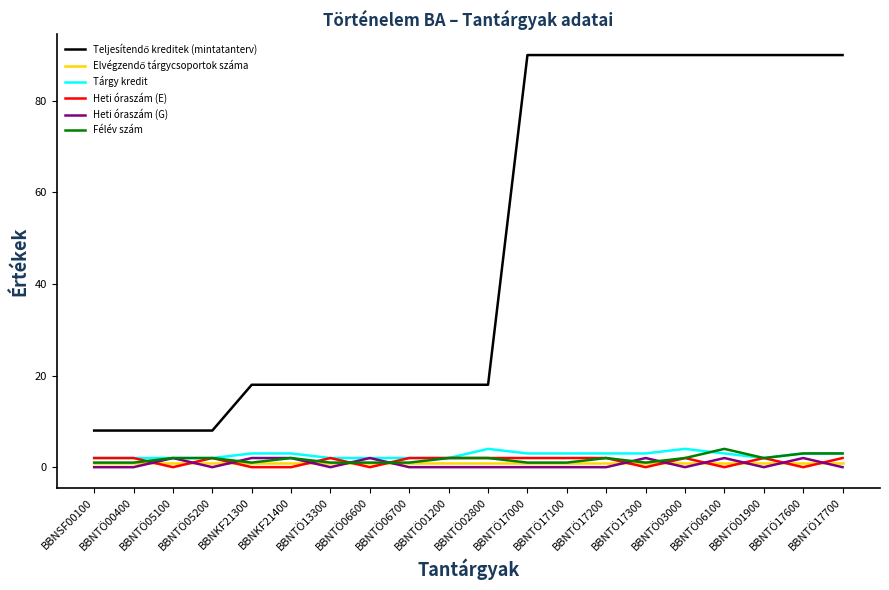

Is the value of Heti óraszám (E) at BBNTÖ06100 greater than the value of Tárgy kredit at BBNTÖ01900?

No